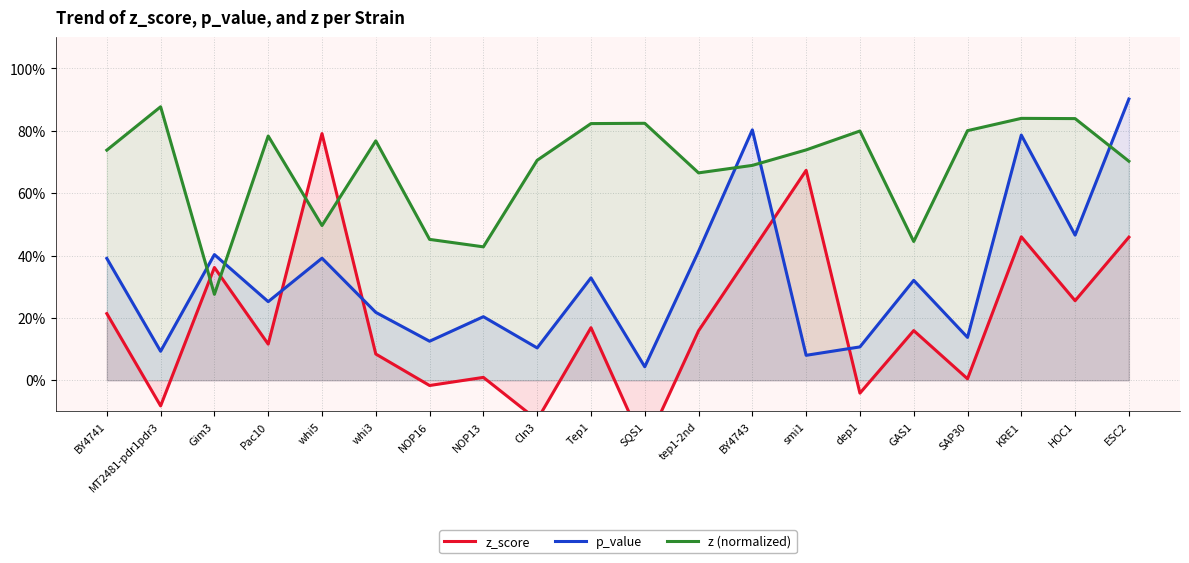

Which series has the largest range (max minus min)?

z_score